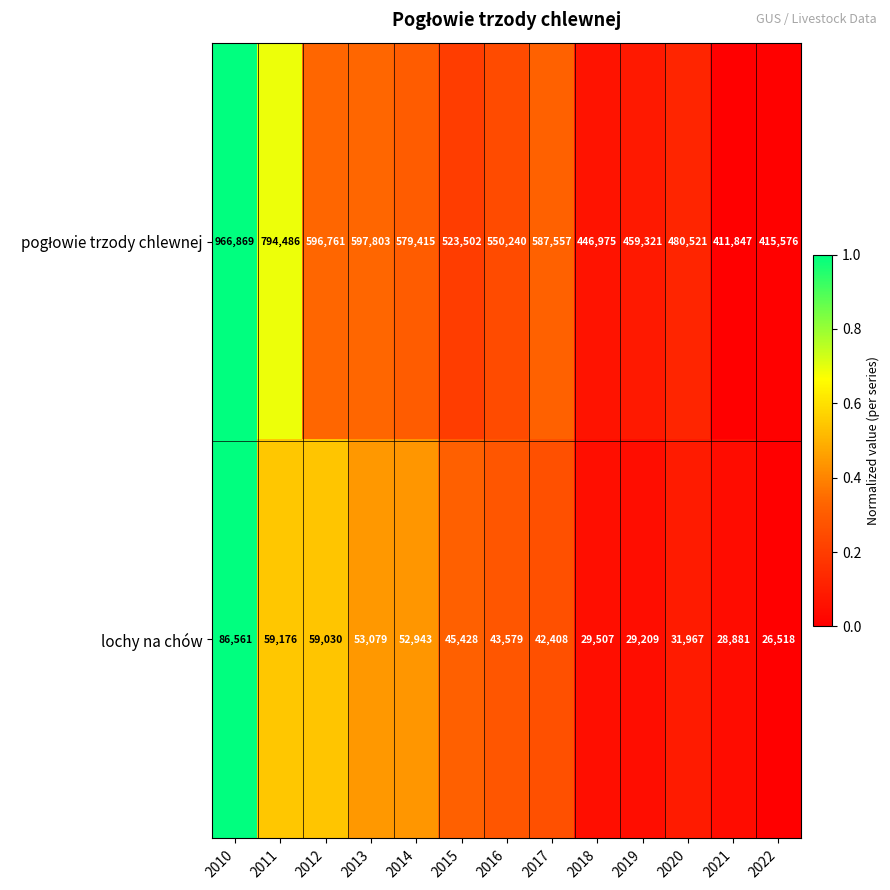

What is the spread (max minus min) of values at 2011?

735310